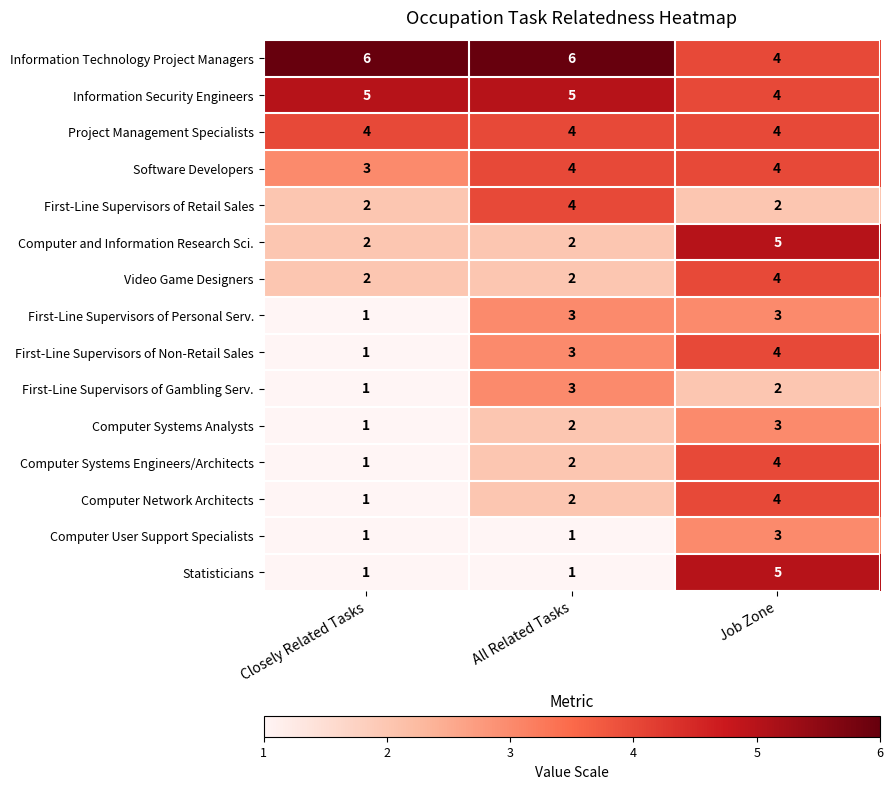

How many categories are shown in the chart?

3